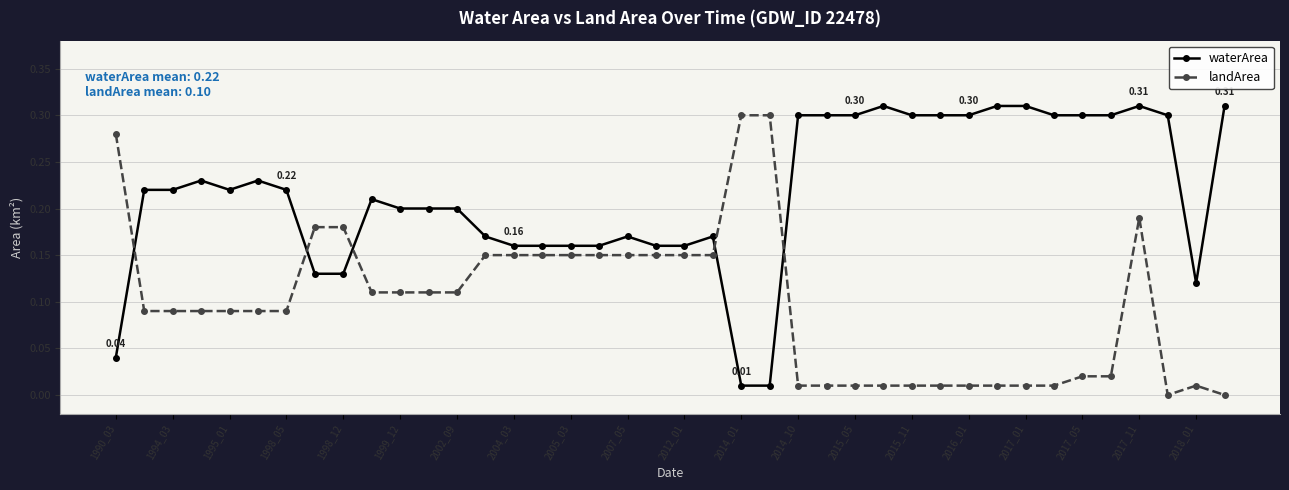

True or false: landArea and waterArea cross at least once.

True